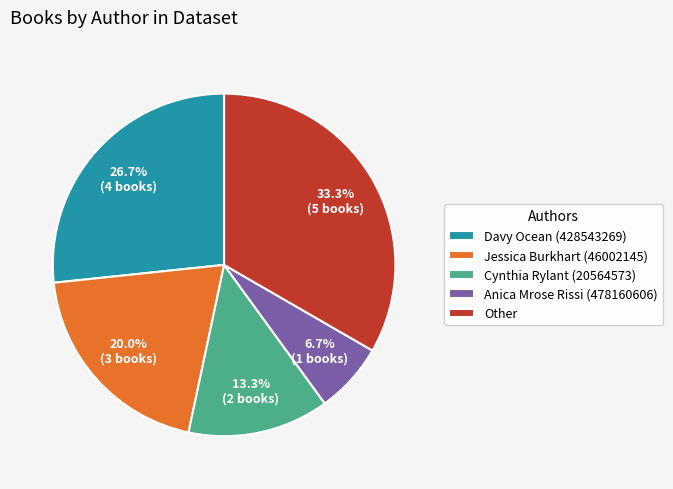

Is the sum of Jessica Burkhart (46002145) and Cynthia Rylant (20564573) greater than half?

No